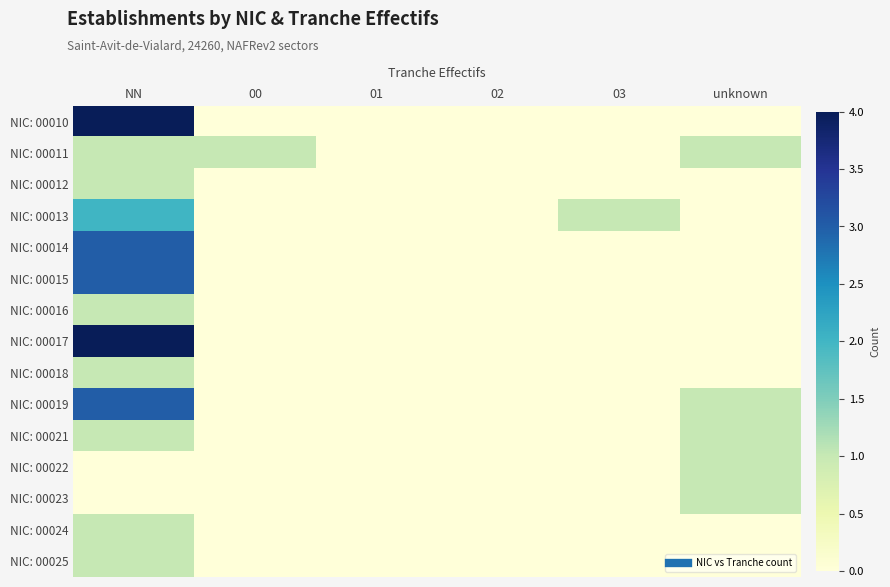

At which category is the sum across all series the highest?

NN